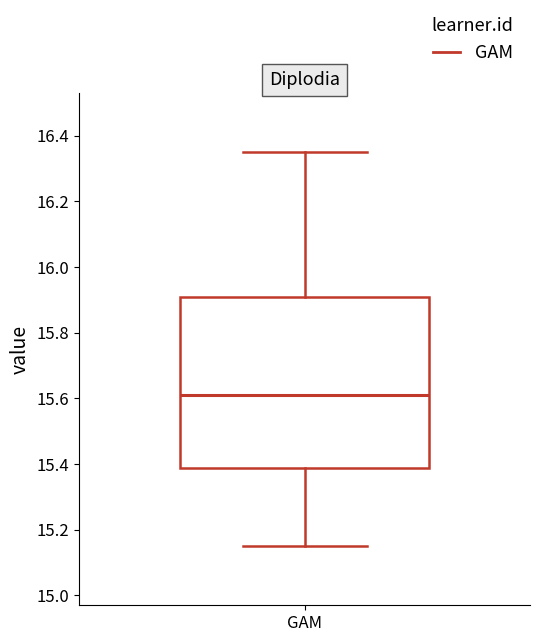

Read this box plot against the y-axis: the position of the median line, the range covered by the box, and the ends of both whiskers. The values are not printed on the chart, so give them approximately, as read against the axis.

median 15.62, box 15.38 to 15.92, whiskers 15.16 to 16.36